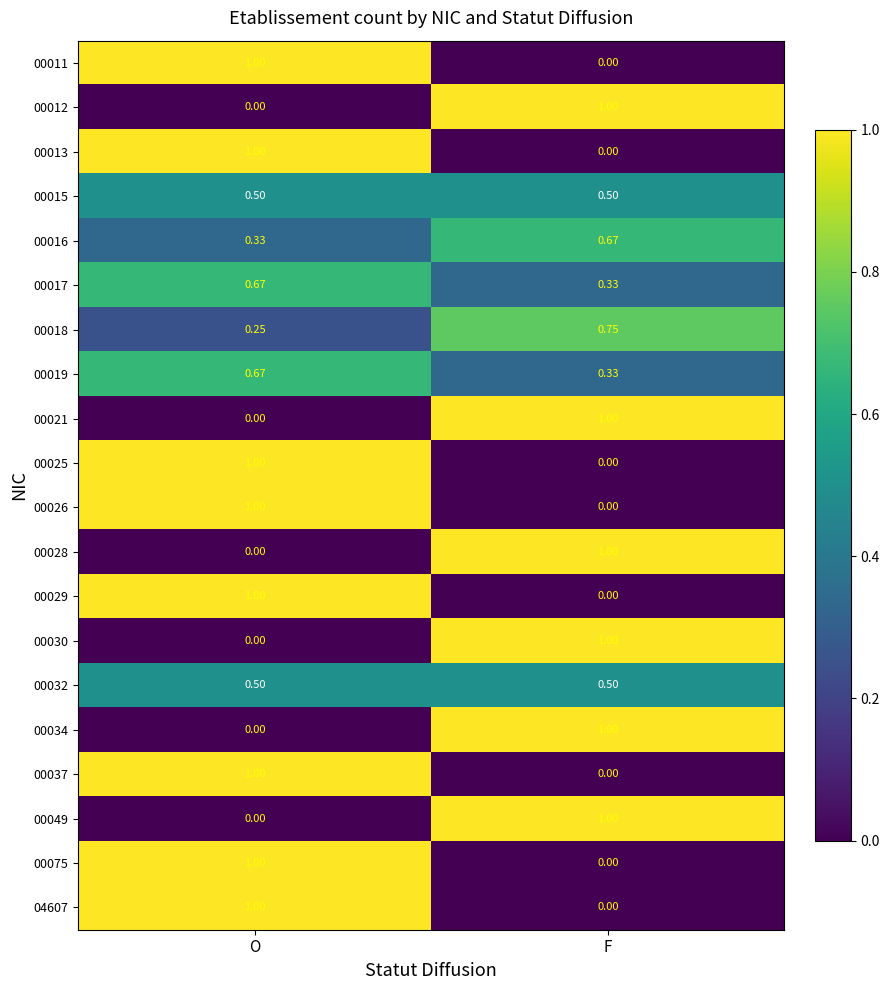

List the labels in order of 00029 value, smallest first.

F, O